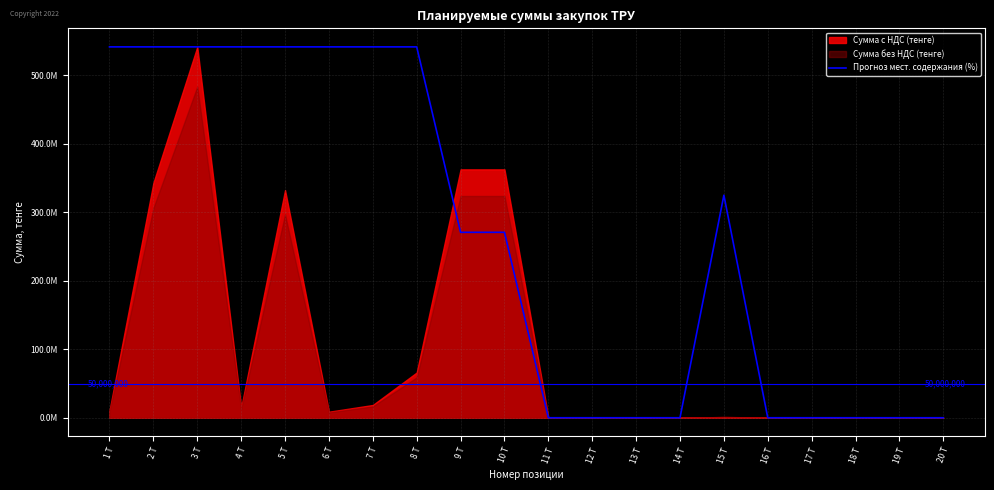

True or false: the data shows 0.0 at 18 T.

True